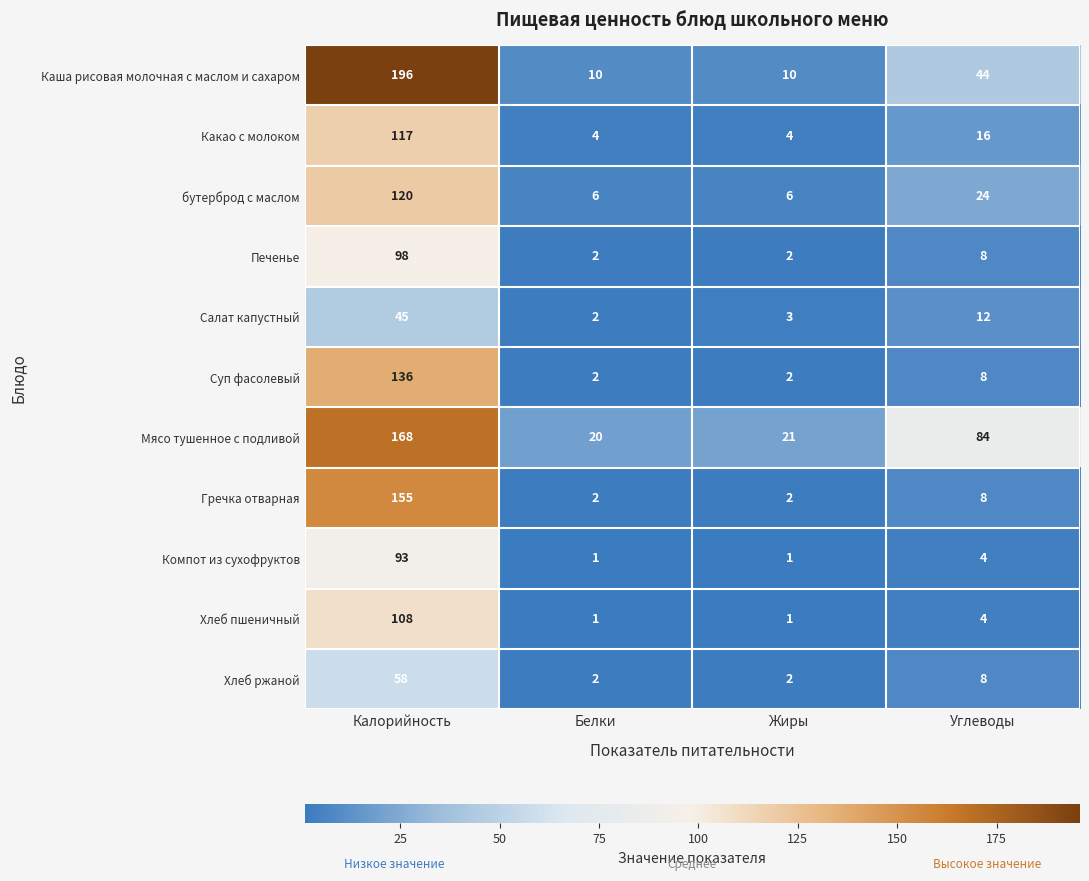

Rank the series by their maximum value, from lowest to highest.

Салат капустный, Хлеб ржаной, Компот из сухофруктов, Печенье, Хлеб пшеничный, Какао с молоком, бутерброд с маслом, Суп фасолевый, Гречка отварная, Мясо тушенное с подливой, Каша рисовая молочная с маслом и сахаром